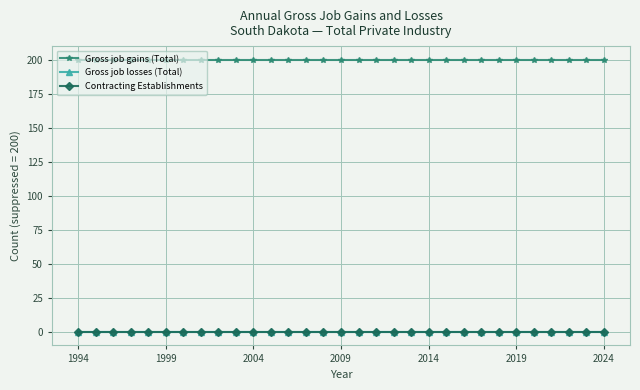

Is this an area chart (filled region under the line)?

No